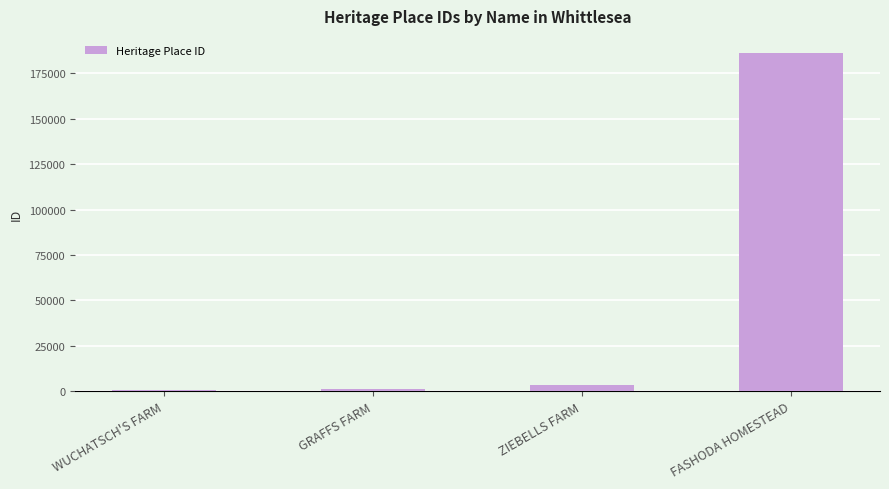

How many values are below 3687?

2